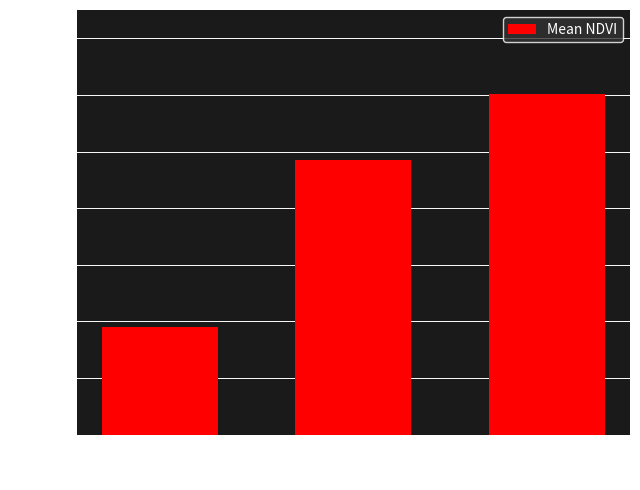

Is it true that the value at 0 is 0.0?

False